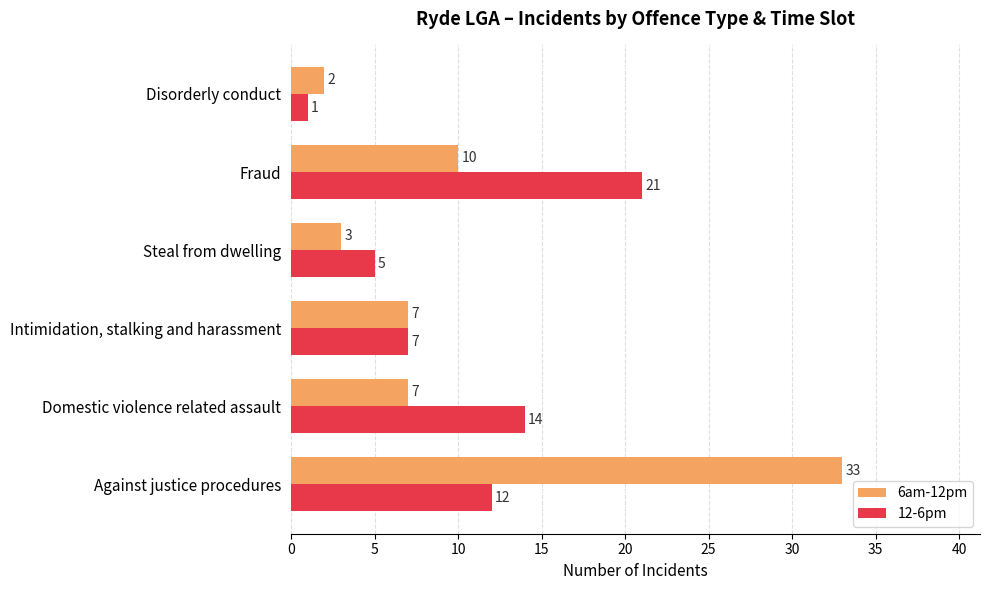

At how many categories does at least one series exceed 22?

1